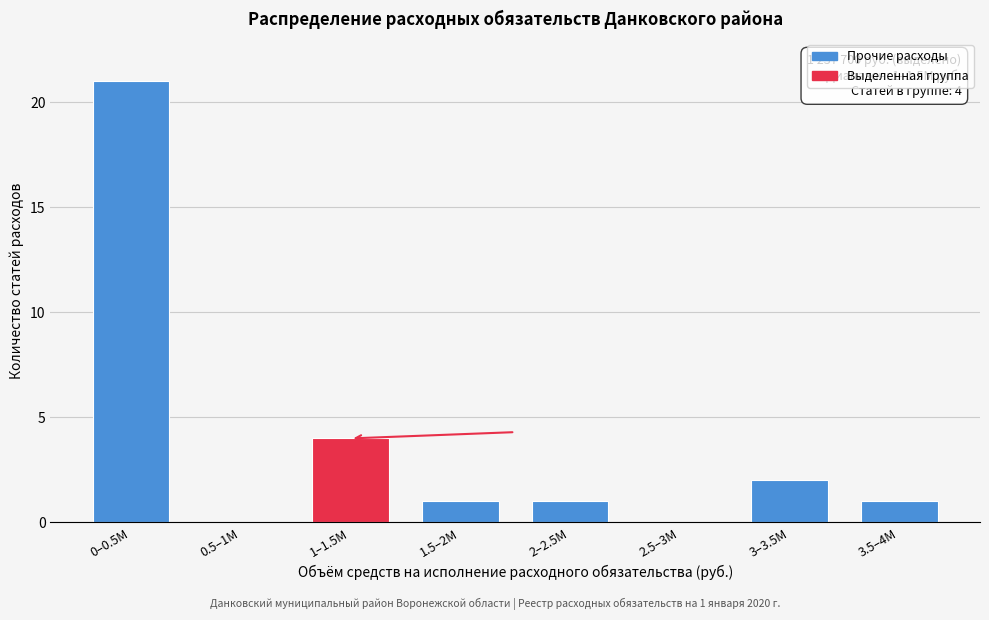

Reading right to left, extract all data points from this chart.

3.5–4M=1	3–3.5M=2	2.5–3M=0	2–2.5M=1	1.5–2M=1	1–1.5M=4	0.5–1M=0	0–0.5M=21